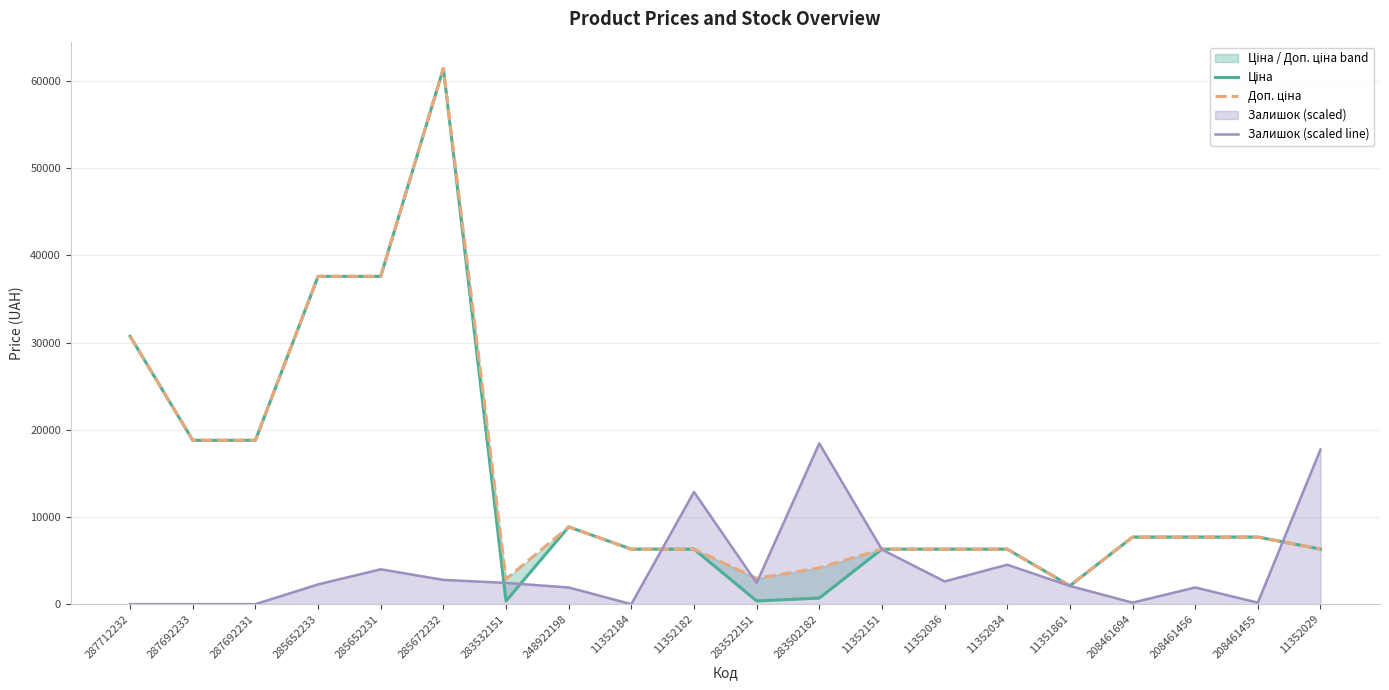

True or false: Залишок (scaled line) has more than 2 interior local peaks.

True